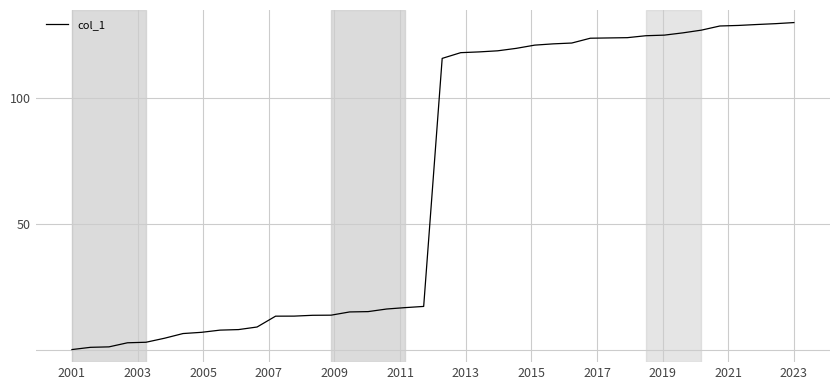

What is the difference between the maximum and minimum values?

130.0